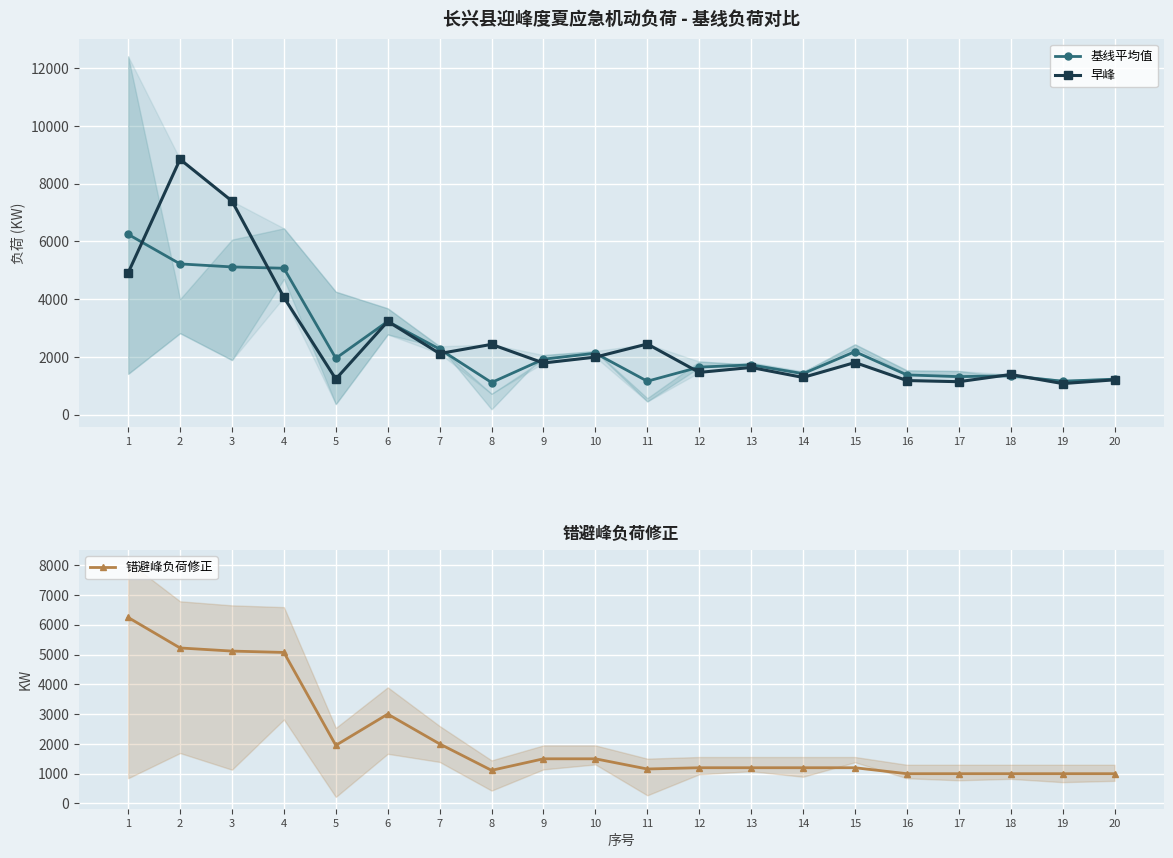

Where is the first local maximum for 基线平均值?

6